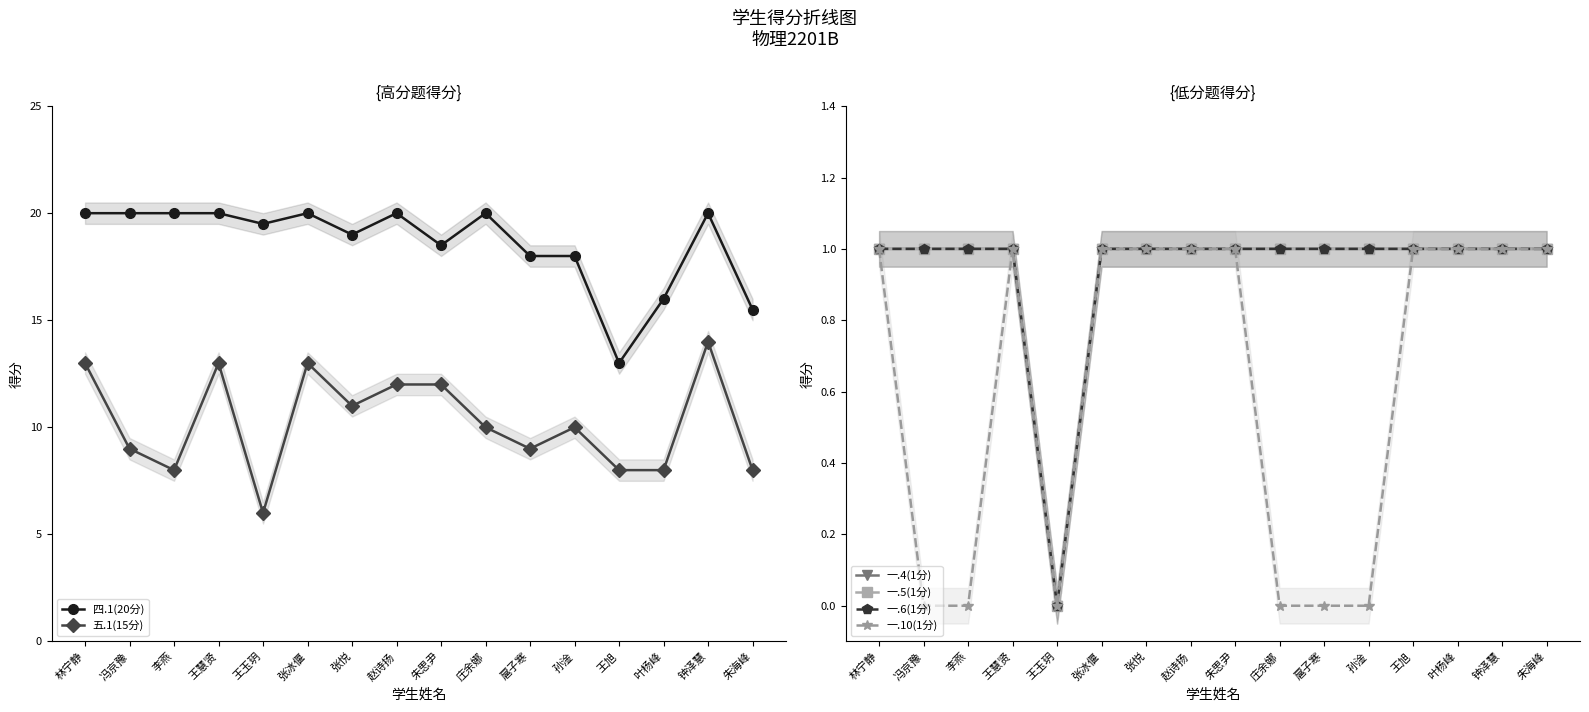

What is the maximum value shown in the chart?

20.0